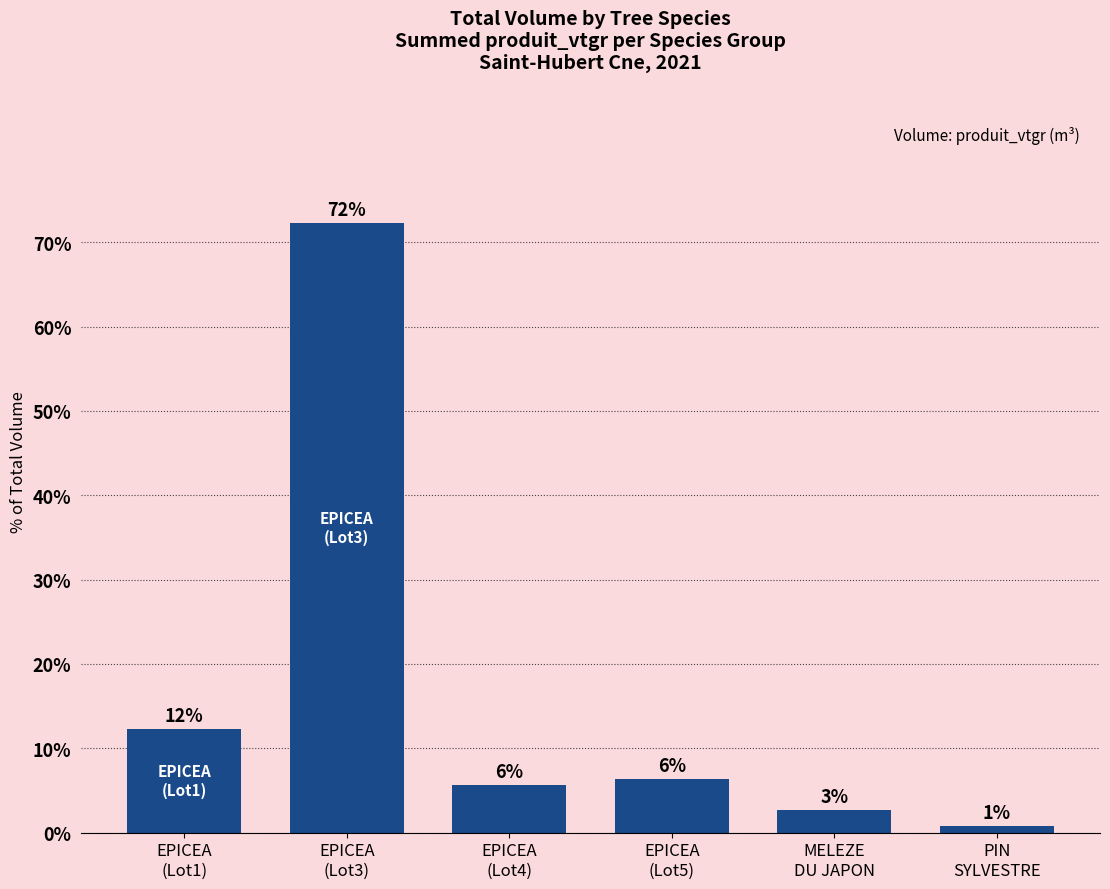

What is the difference between the maximum and minimum values?

71.5